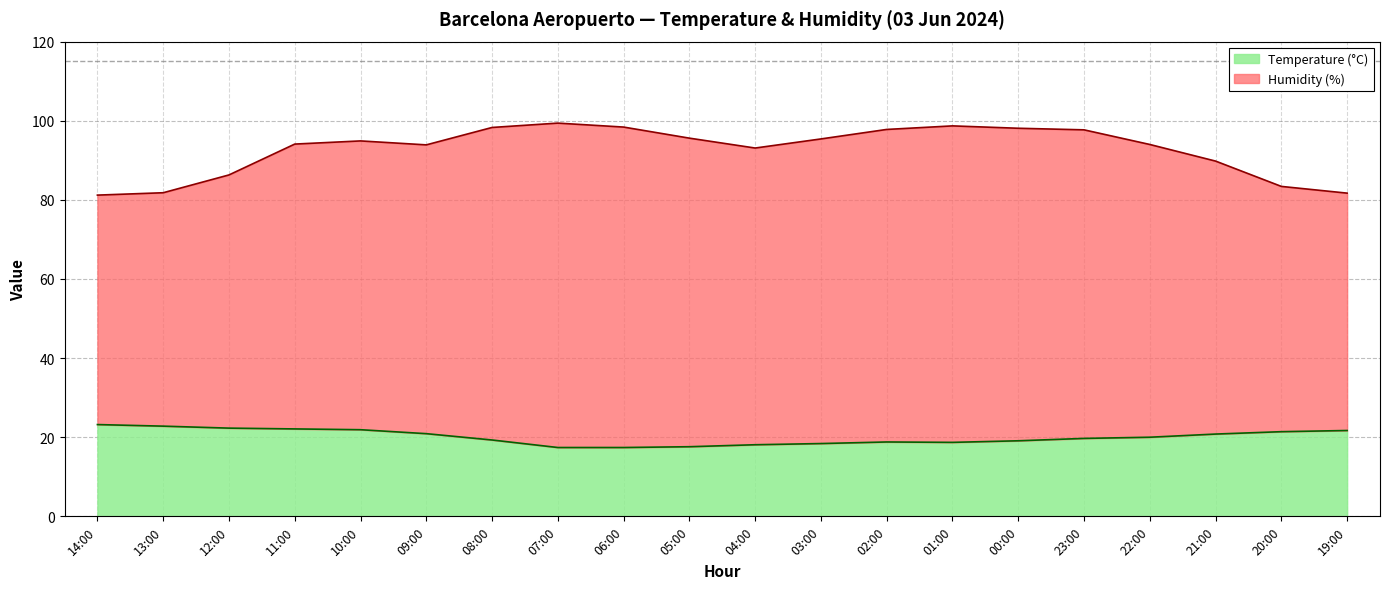

What is the sum of the Temperature (°C) values at 09:00 and 02:00?

39.7